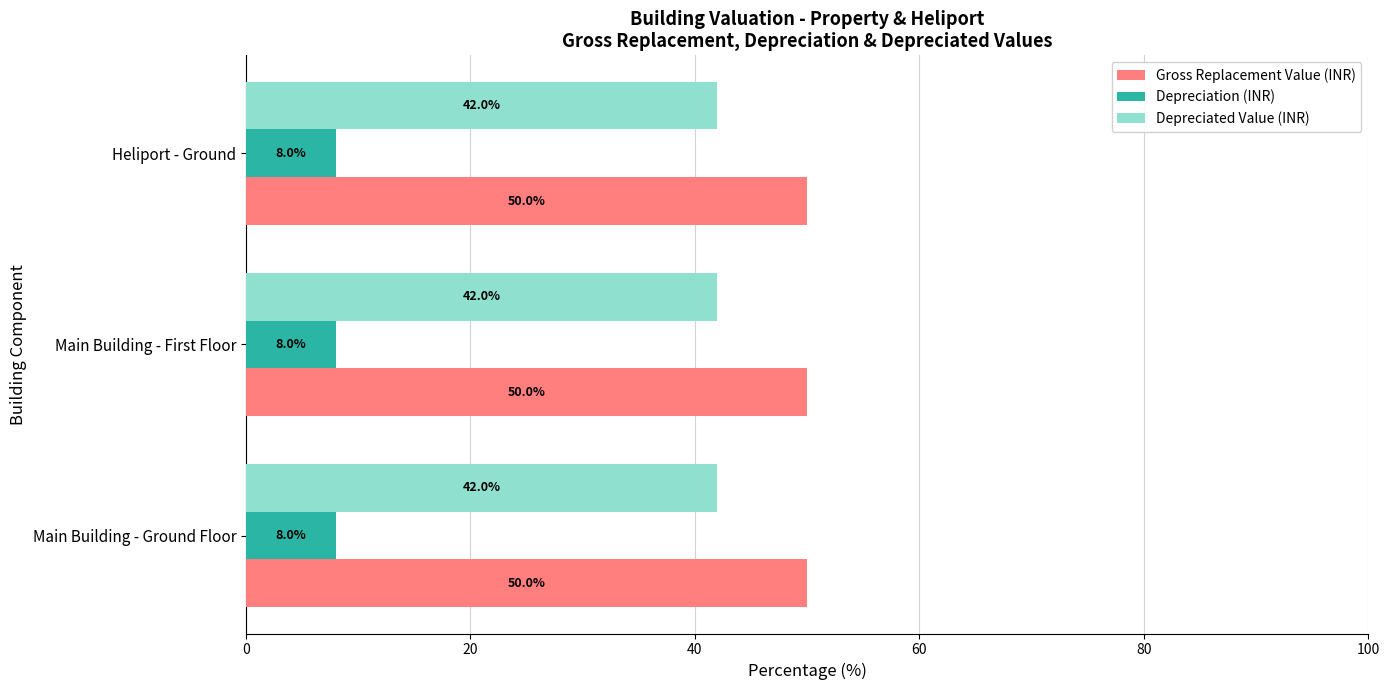

What is the average value of the Depreciated Value (INR) series?

42.0